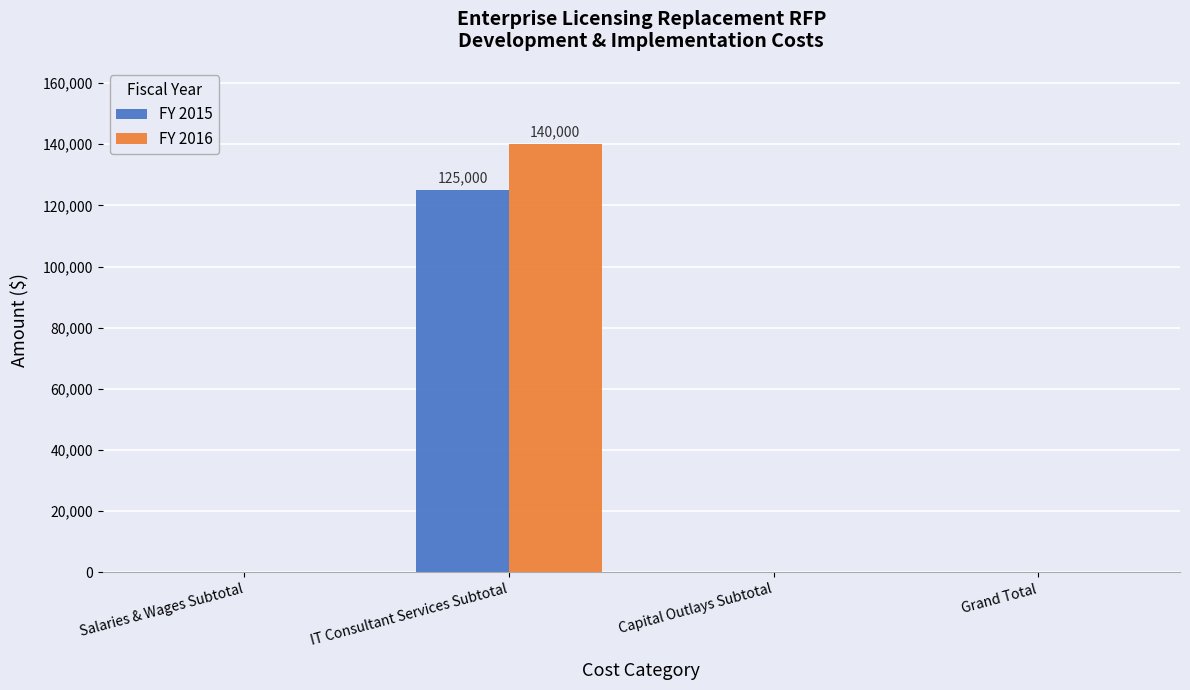

What is the maximum value for FY 2016?

140000